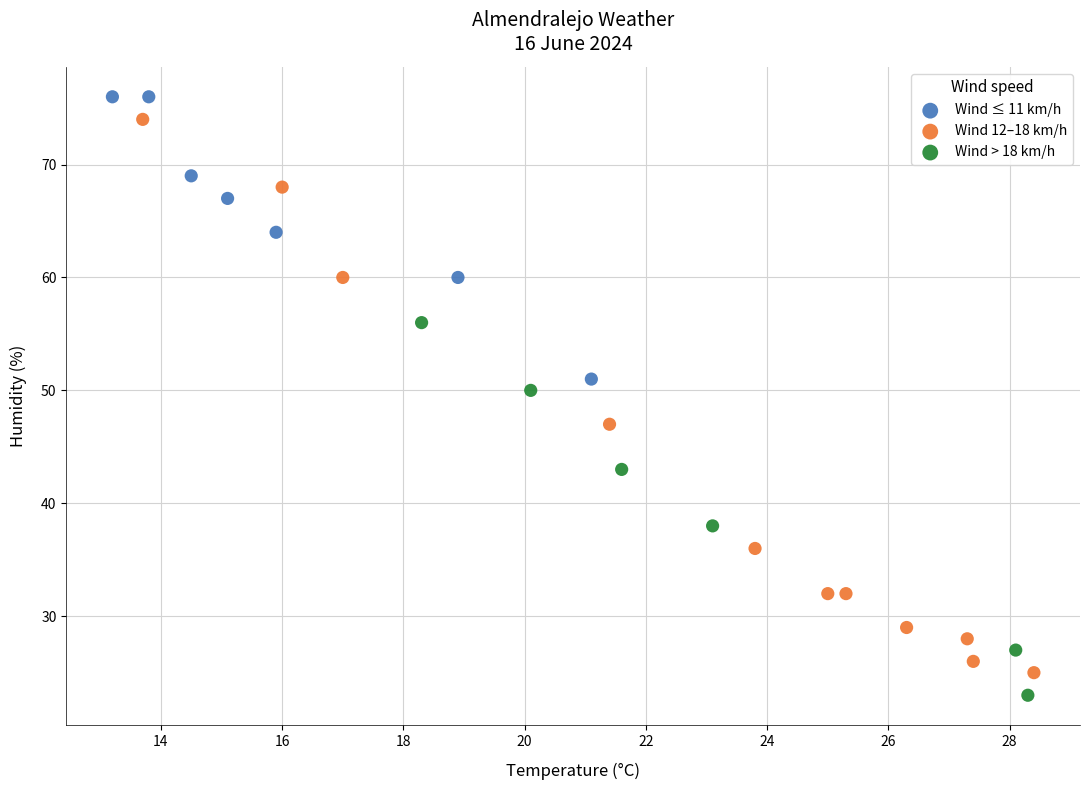

What are all the series names shown in the legend?

Wind ≤ 11 km/h, Wind 12–18 km/h, Wind > 18 km/h